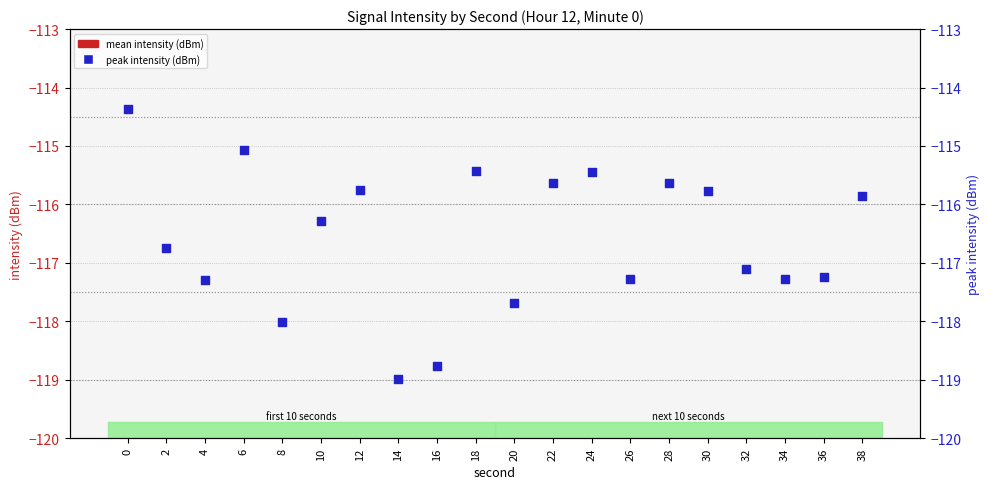

Is the value of mean intensity (dBm) at 4 greater than the value of peak intensity (dBm) at 22?

Yes